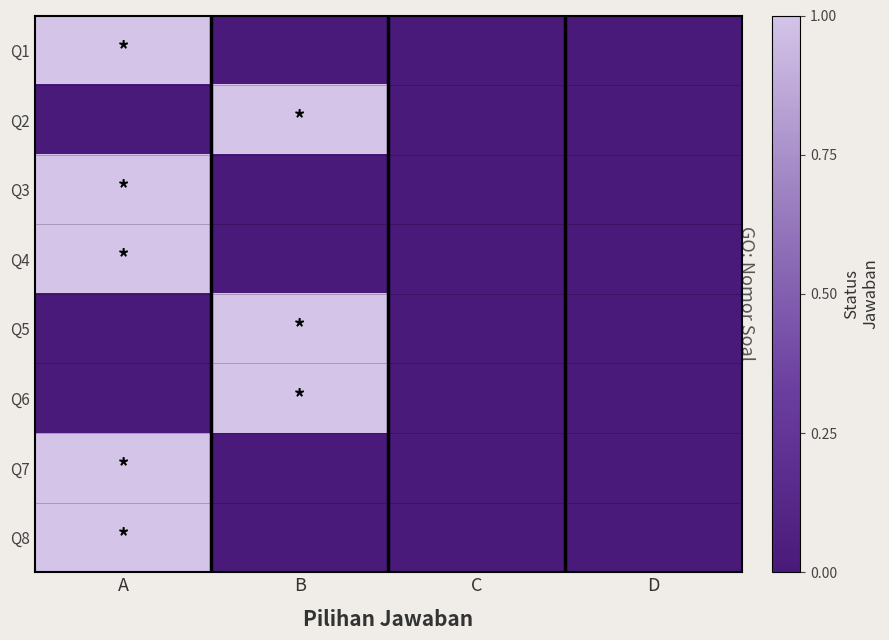

What is the greatest value displayed?

1